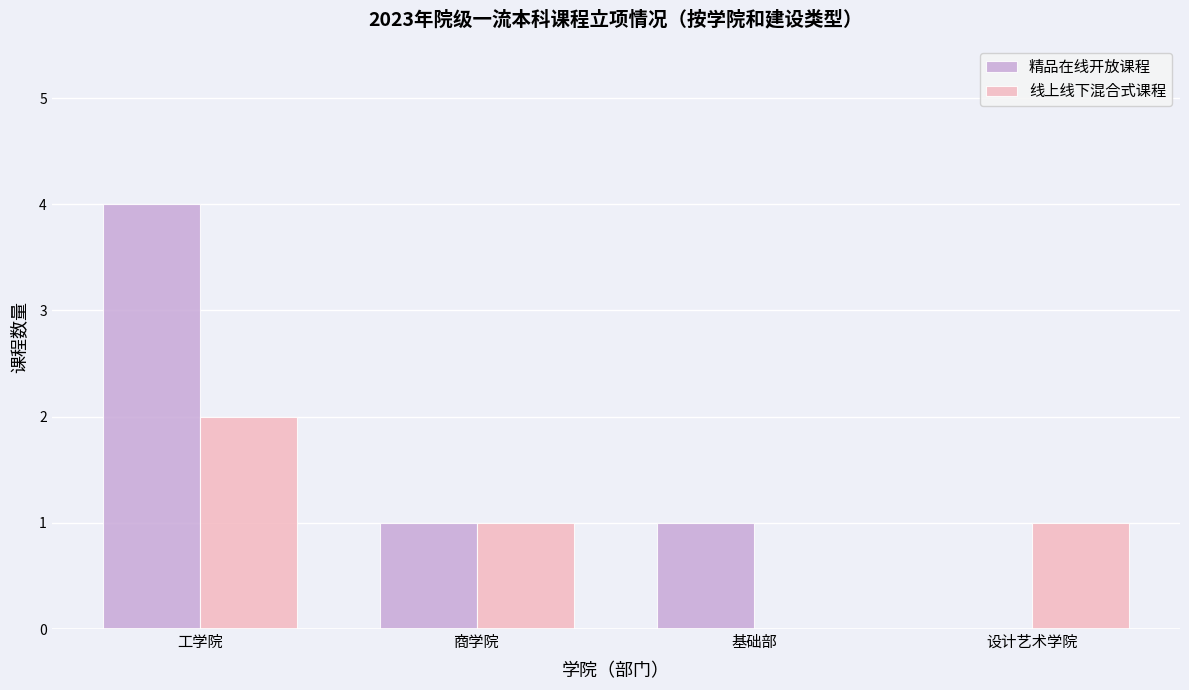

Reading right to left, extract all data points from this chart.

精品在线开放课程: 设计艺术学院=0	基础部=1	商学院=1	工学院=4
线上线下混合式课程: 设计艺术学院=1	基础部=0	商学院=1	工学院=2